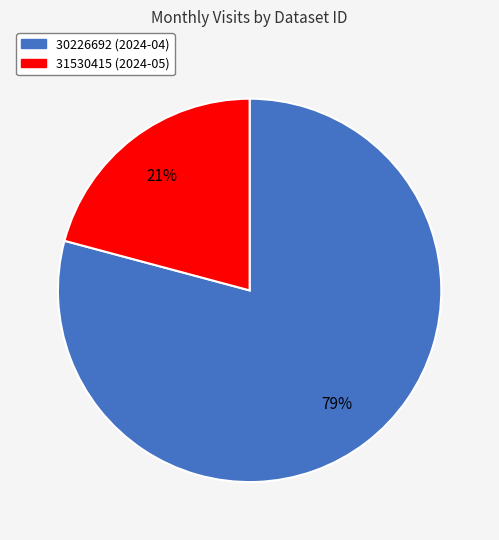

To the nearest percent, what percentage of the pie is 30226692?

79%